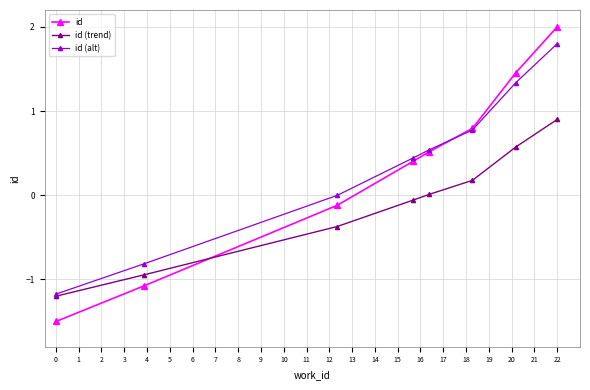

Which series has the largest range (max minus min)?

id